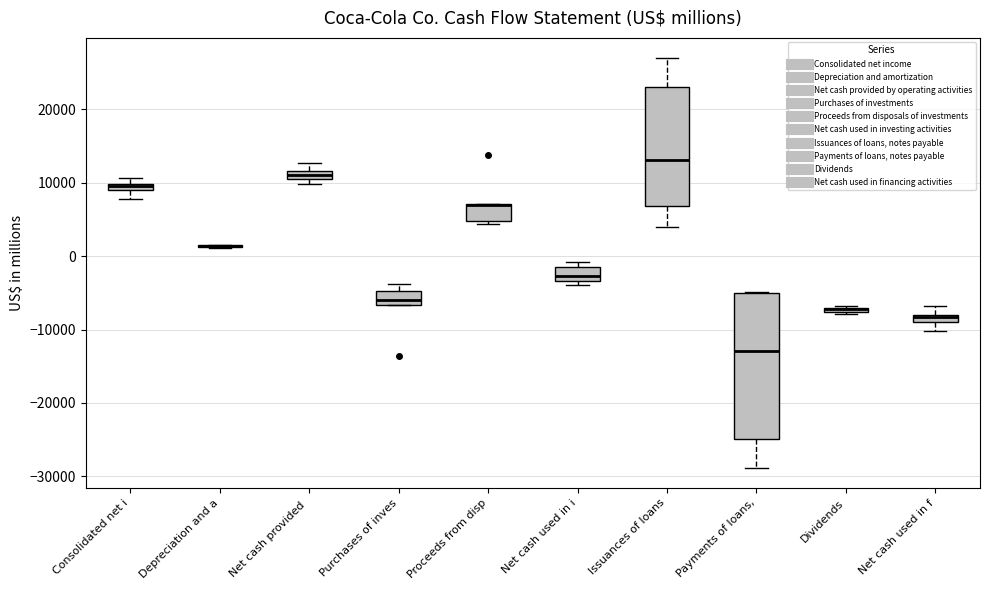

Where is the upper edge of the box for Consolidated net i on the y-axis? The values are not printed on the chart, so give them approximately, as read against the axis.

10000